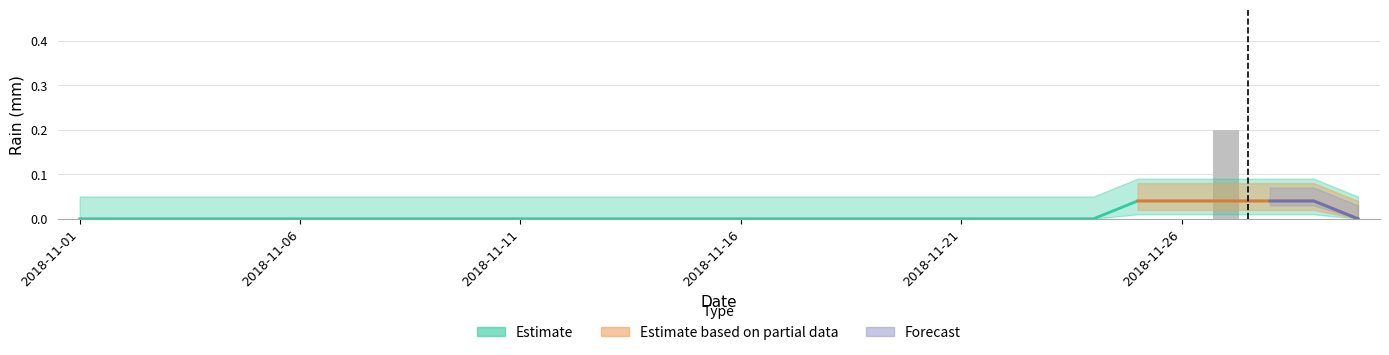

True or false: the data shows 0.0 at 2018-11-01.

True